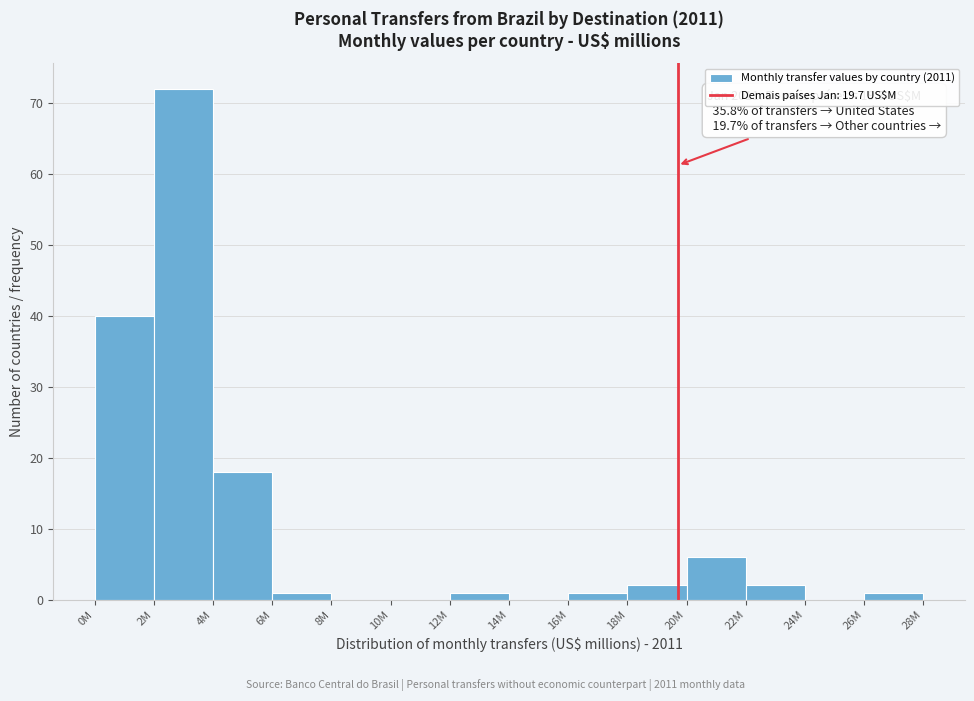

Reading left to right, transcribe all the data shown in this chart.

0M=40	2M=72	4M=18	6M=1	8M=0	10M=0	12M=1	14M=0	16M=1	18M=2	20M=6	22M=2	24M=0	26M=1